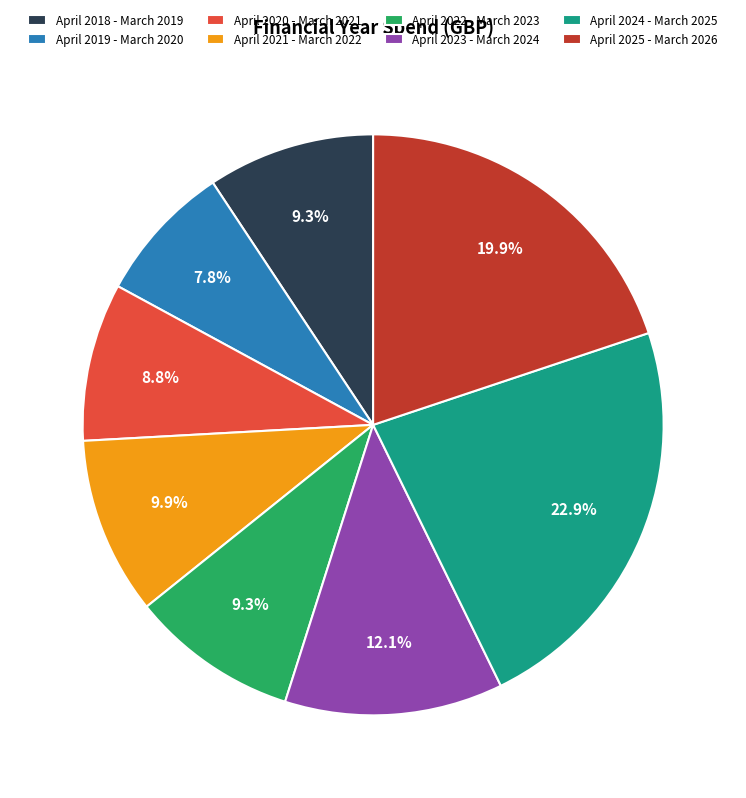

Which slice is the smallest?

April 2019 - March 2020